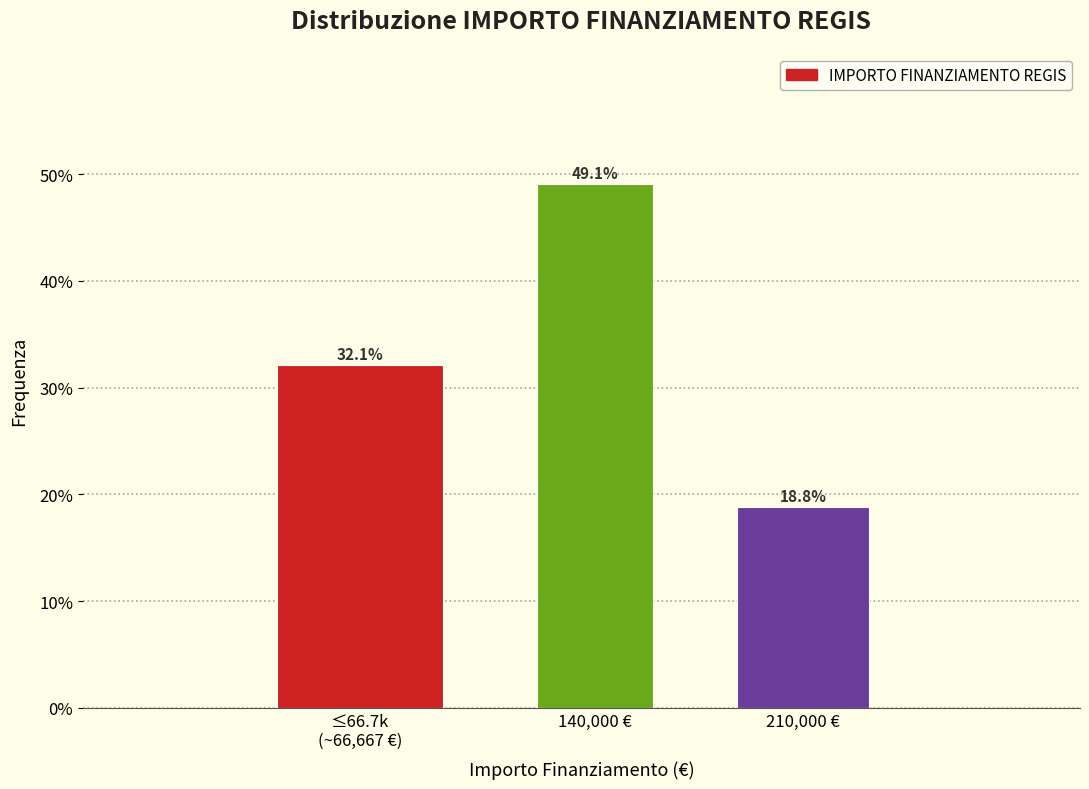

Reading left to right, transcribe all the data shown in this chart.

32.1	49.1	18.8